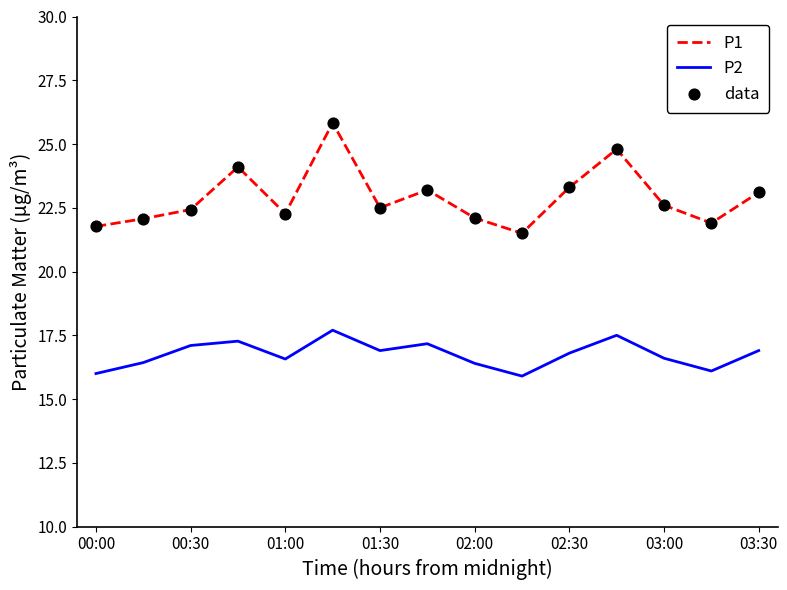

Which series has the largest range (max minus min)?

P1